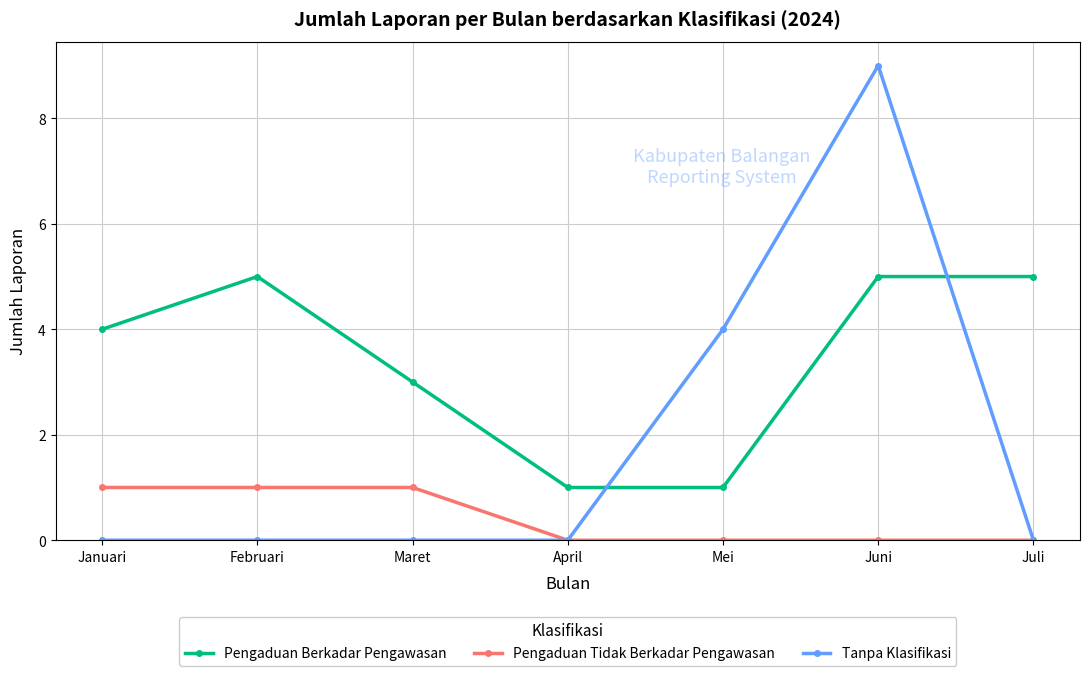

Reading left to right, transcribe all the data shown in this chart.

Pengaduan Berkadar Pengawasan: Januari=4	Februari=5	Maret=3	April=1	Mei=1	Juni=5	Juli=5
Pengaduan Tidak Berkadar Pengawasan: Januari=1	Februari=1	Maret=1	April=0	Mei=0	Juni=0	Juli=0
Tanpa Klasifikasi: Januari=0	Februari=0	Maret=0	April=0	Mei=4	Juni=9	Juli=0